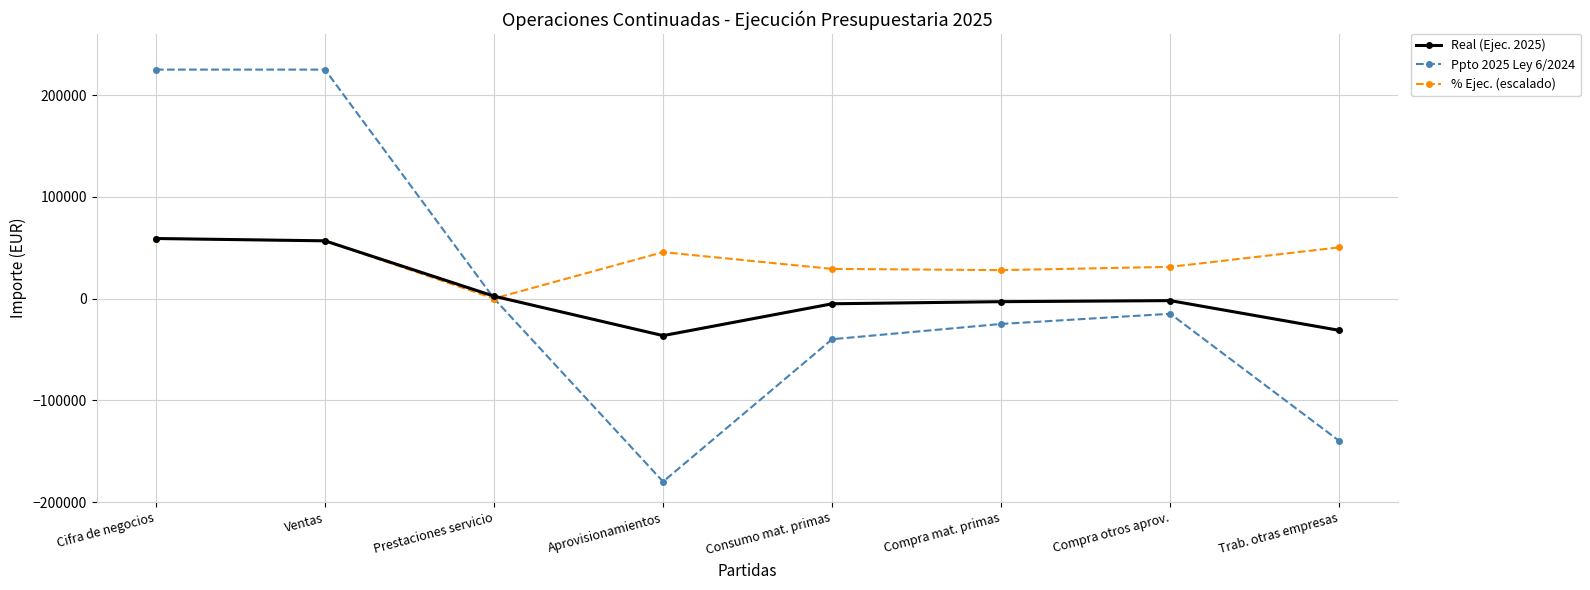

Which category has the lowest value in the Ppto 2025 Ley 6/2024 series?

Aprovisionamientos